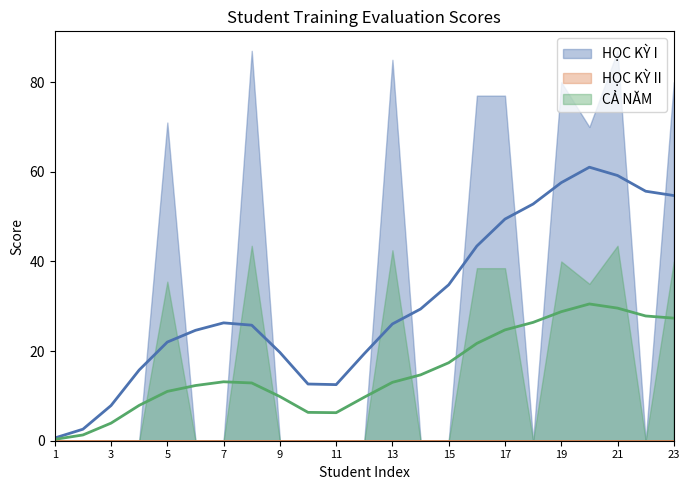

True or false: HỌC KỲ I has more than 1 points higher than both neighbors.

True